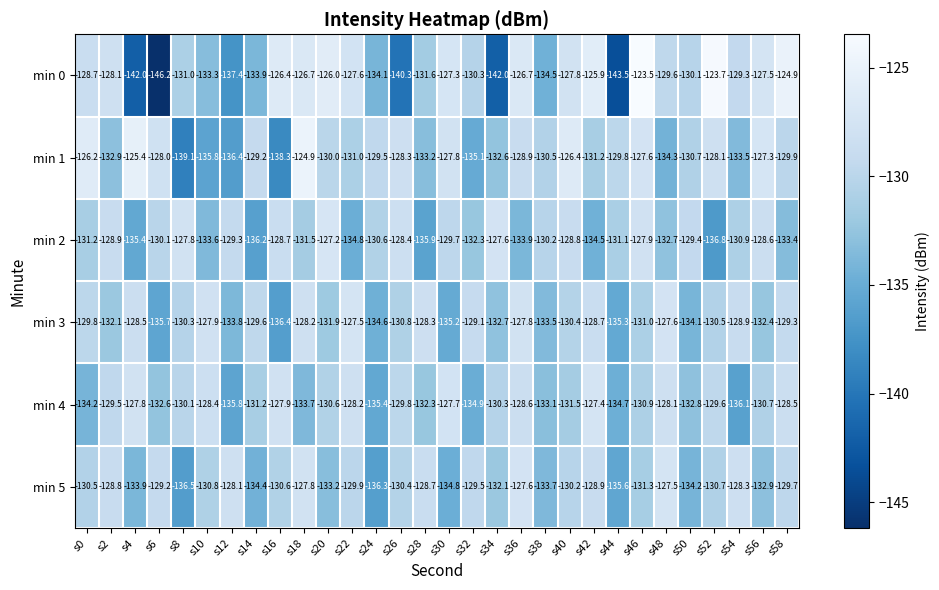

Which category has the highest value across all series?

s46